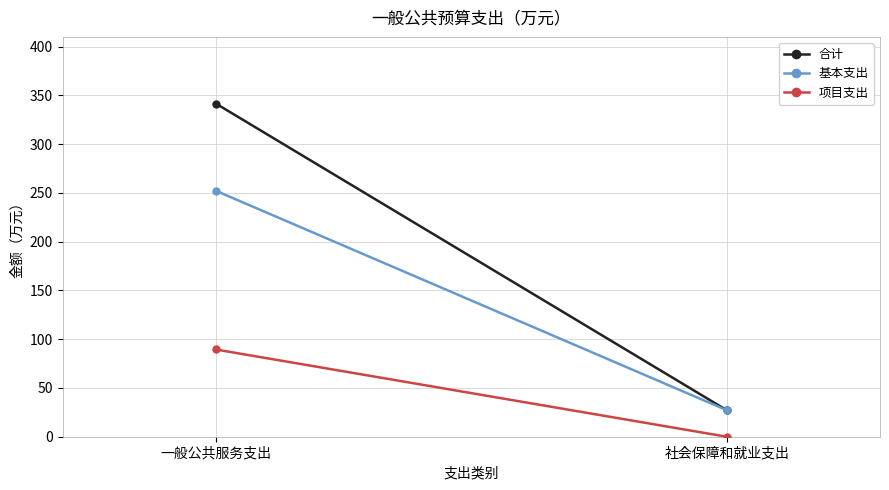

How many positive values does the 项目支出 series have?

1